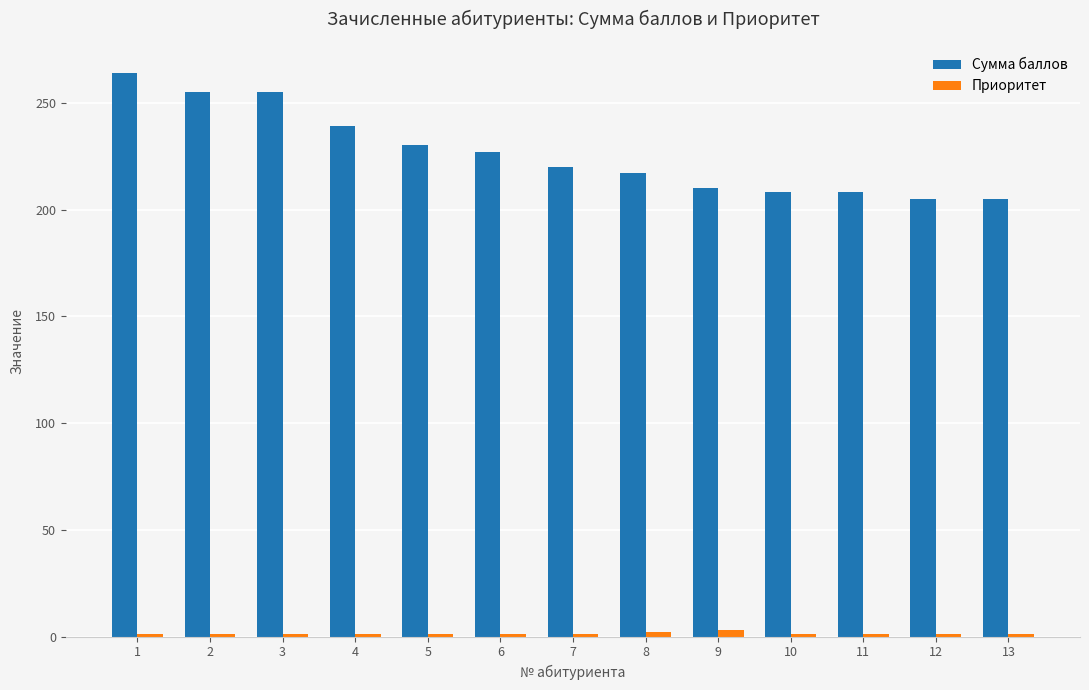

What are all the series names shown in the legend?

Сумма баллов, Приоритет